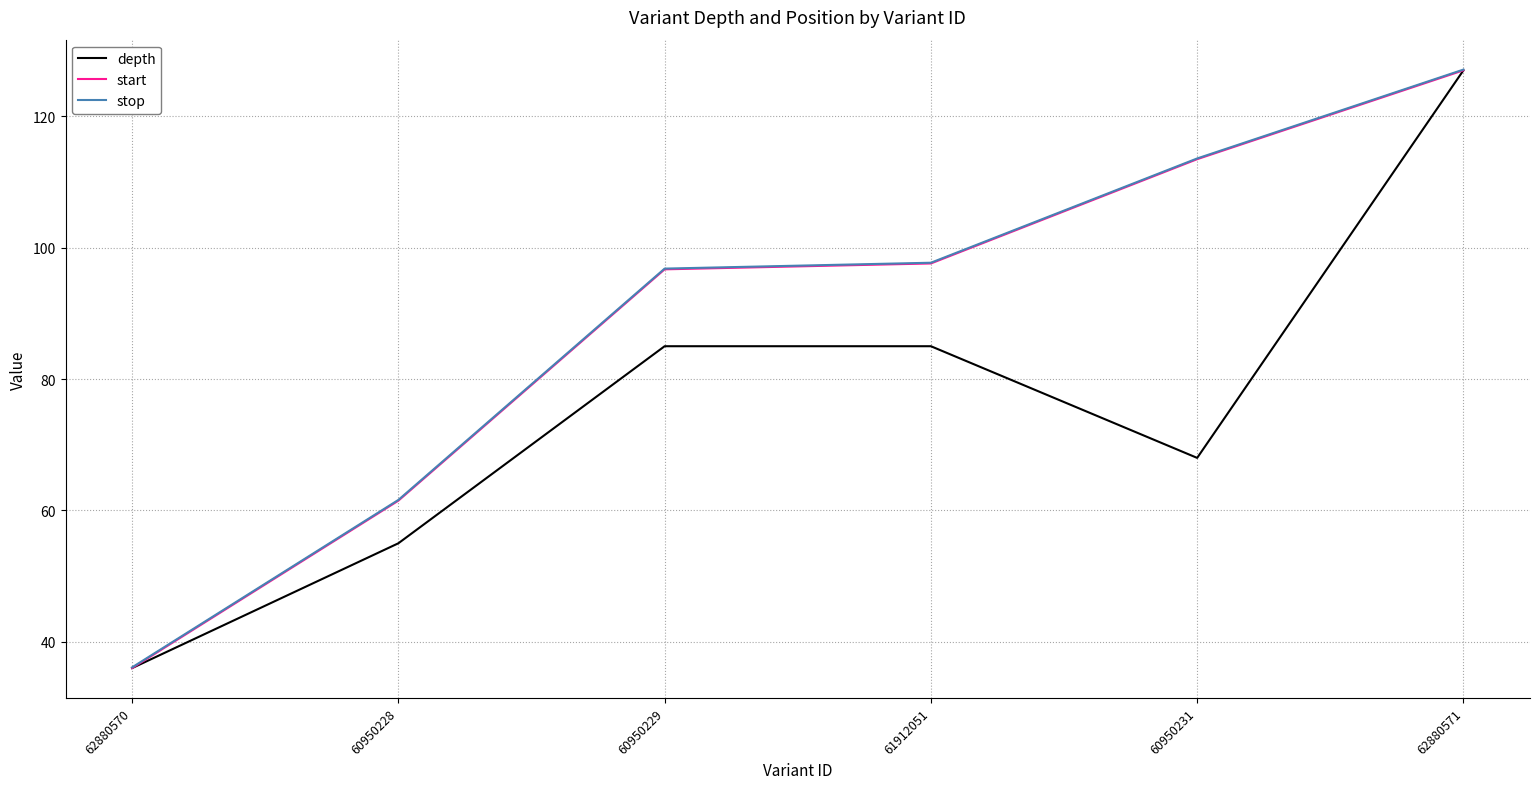

At which label is stop closest to 81?

60950229